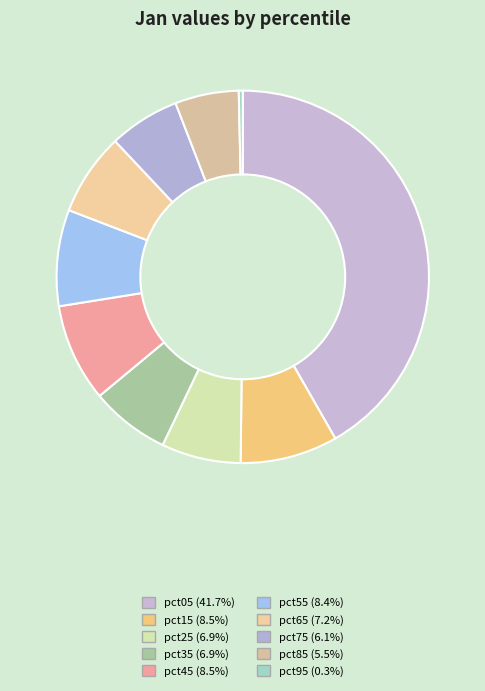

To the nearest percent, what is the difference between the pct15 and pct05 slice percentages?

33%